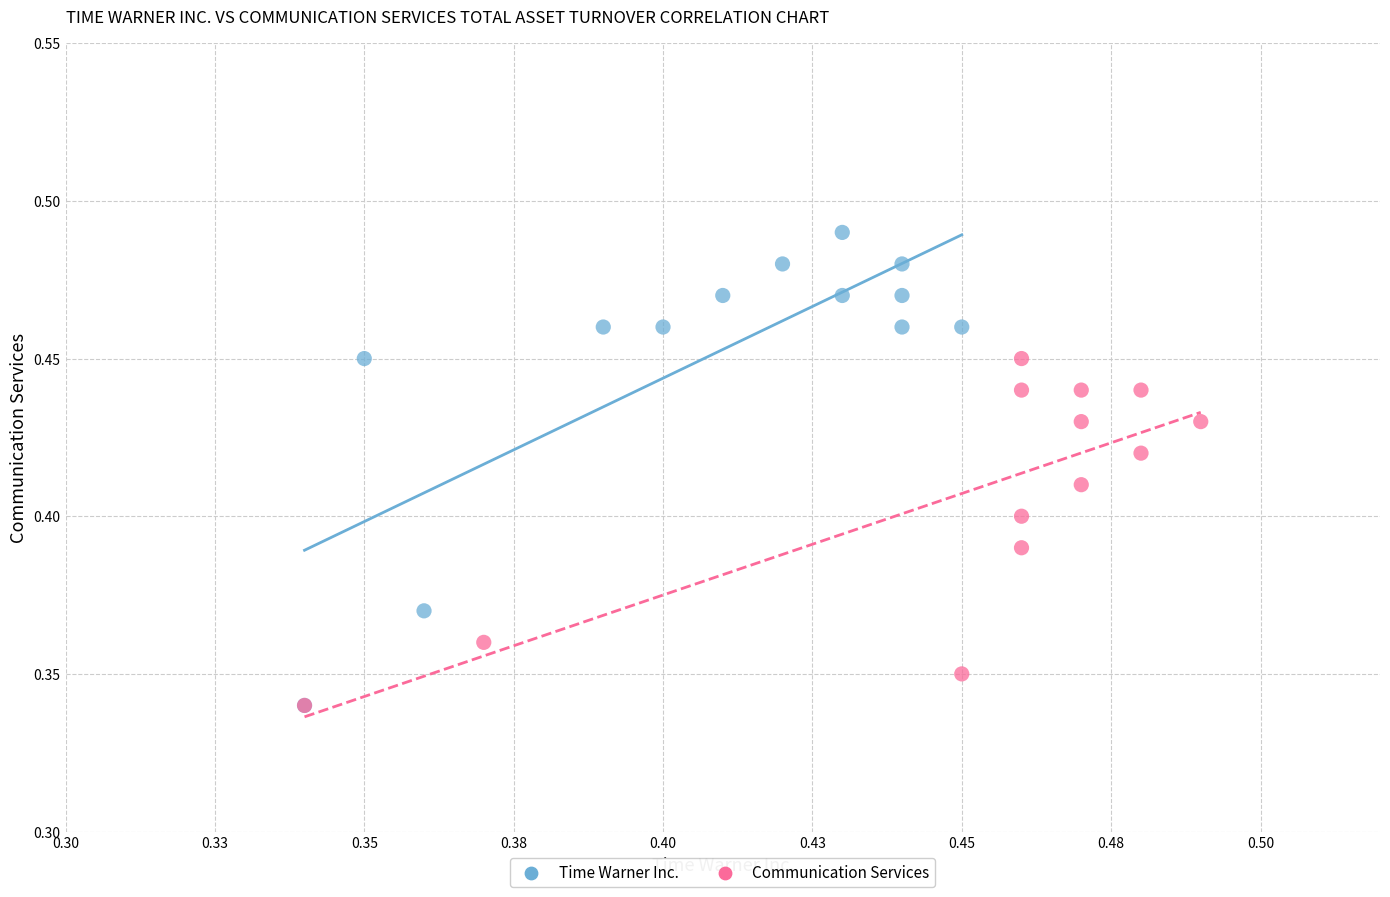

Which series reaches the maximum Y coordinate?

Time Warner Inc.